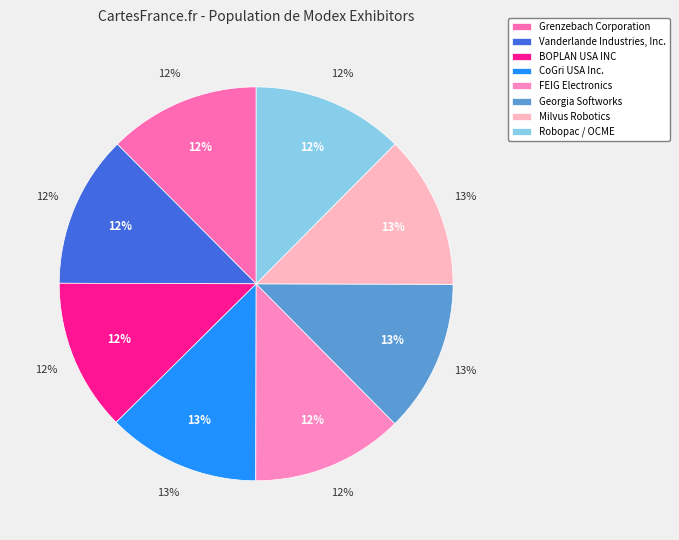

Which slice is the smallest?

Robopac / OCME